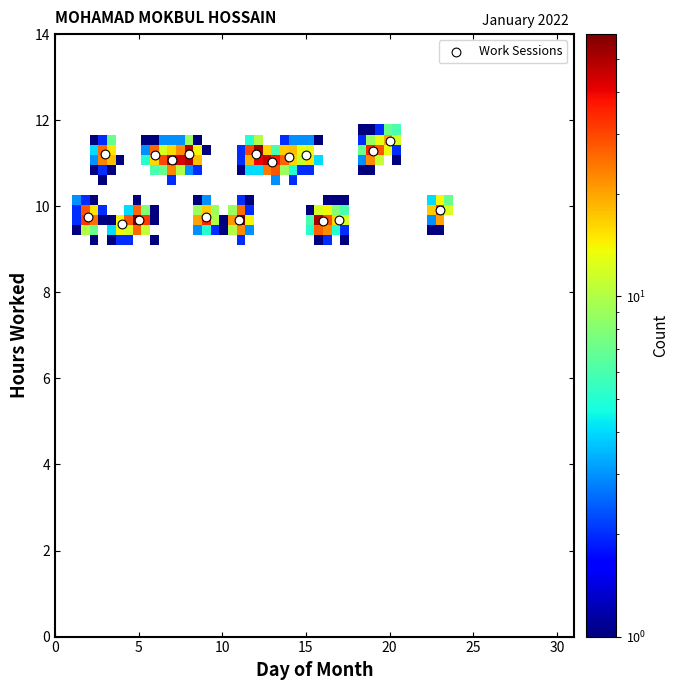

What is the range of X values (max minus min)?

21.0